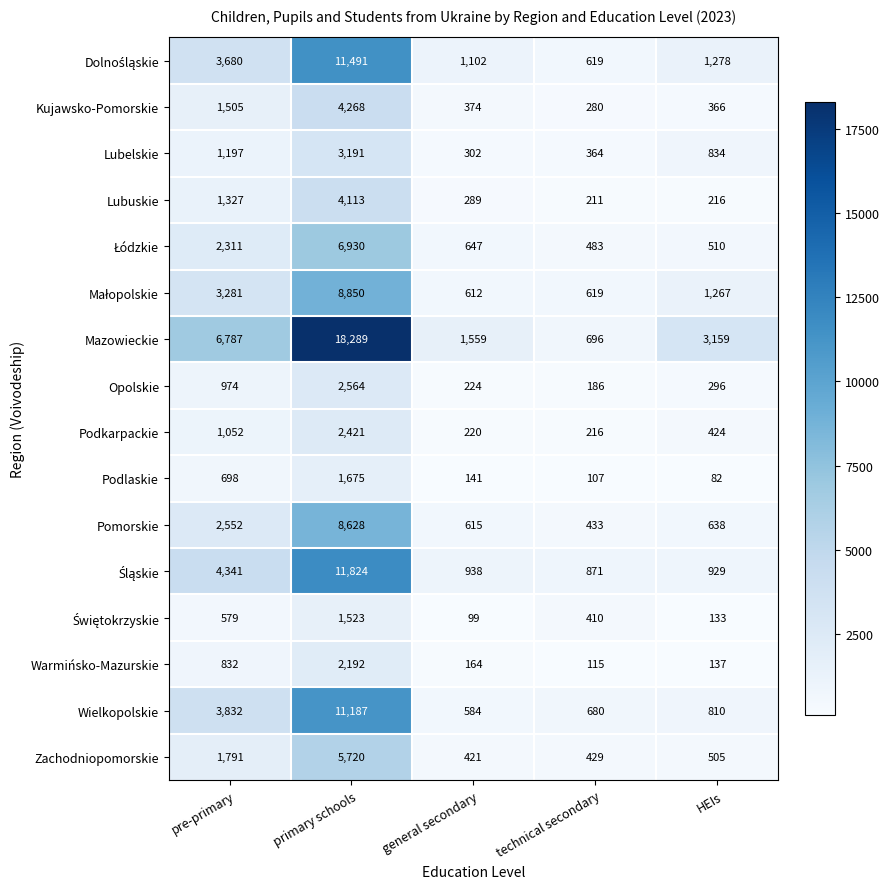

What is the difference between the Zachodniopomorskie values at HEIs and technical secondary?

76